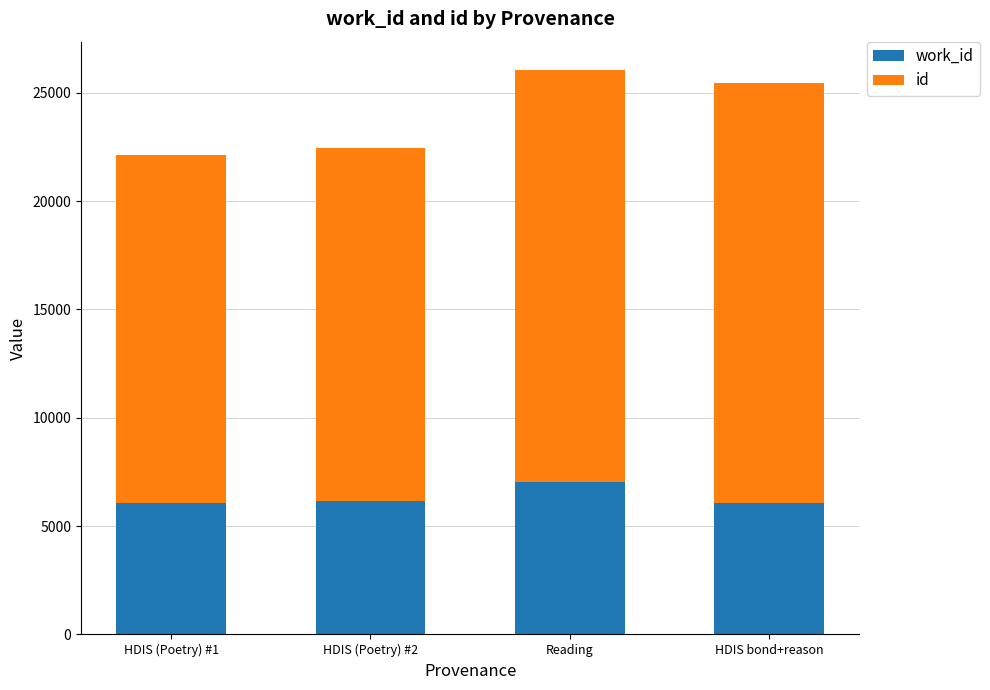

What are all the series names shown in the legend?

work_id, id